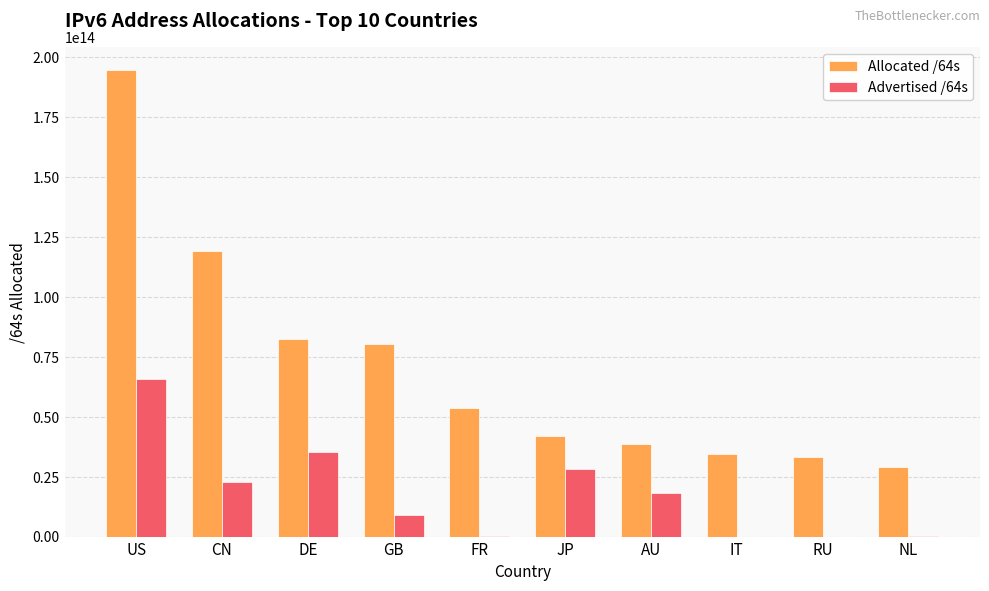

Which category has the highest value in the Advertised /64s series?

US